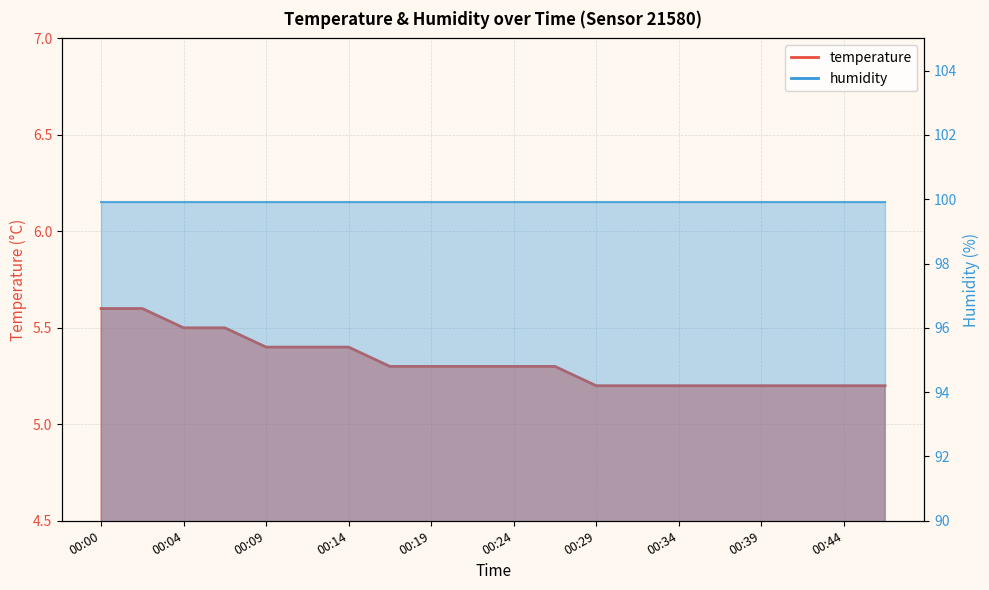

What is the difference between the second highest and minimum values?

0.4